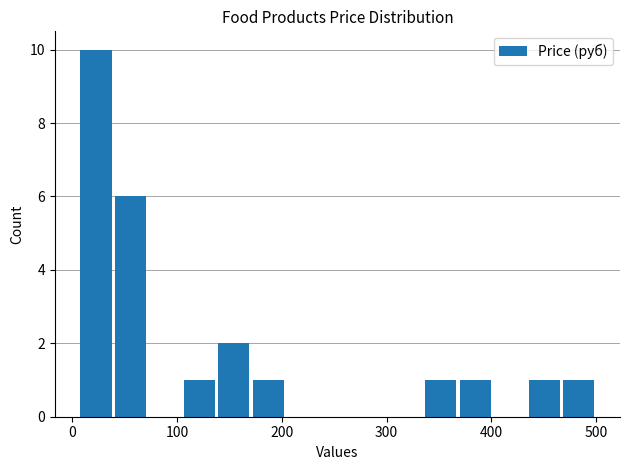

Around what value on the x-axis is the tallest bar? Give the approximate position of its centre, as read against the axis.

20